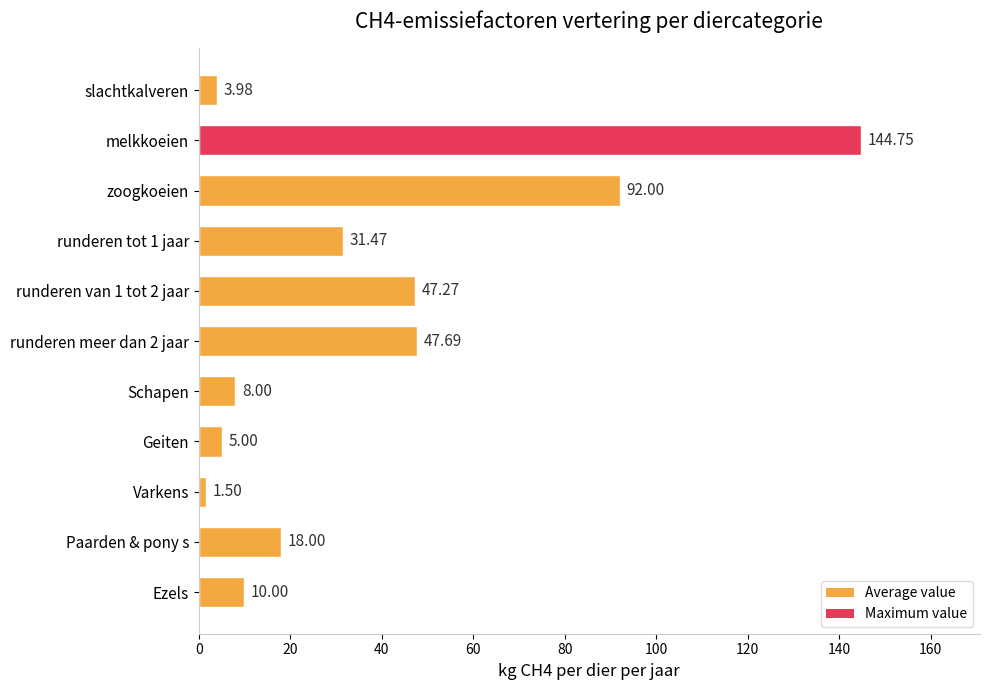

What is the label of the 2nd bar from the top?

melkkoeien